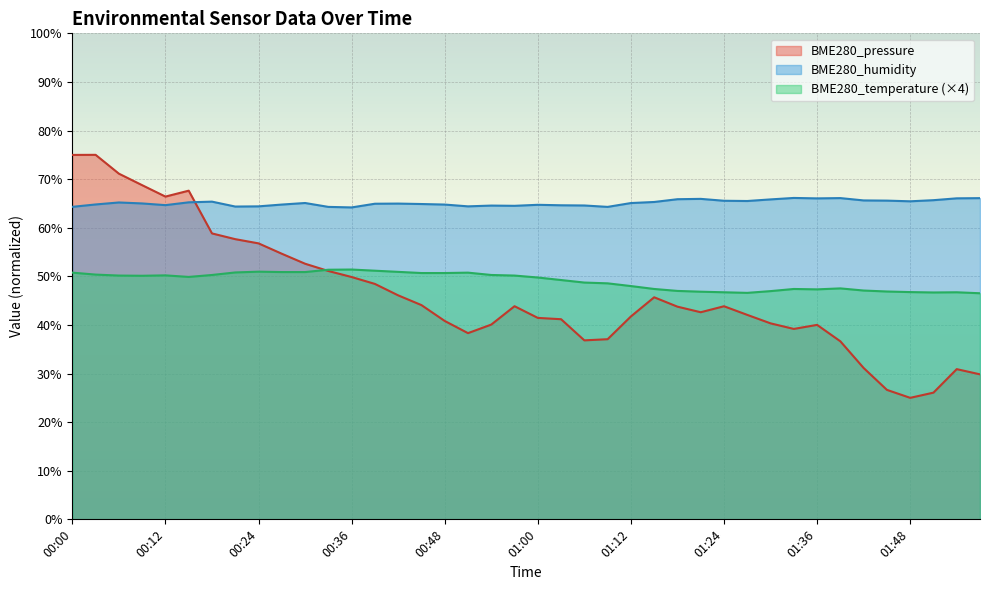

What is the value of the BME280_humidity point at the 15th from the left?

65.0